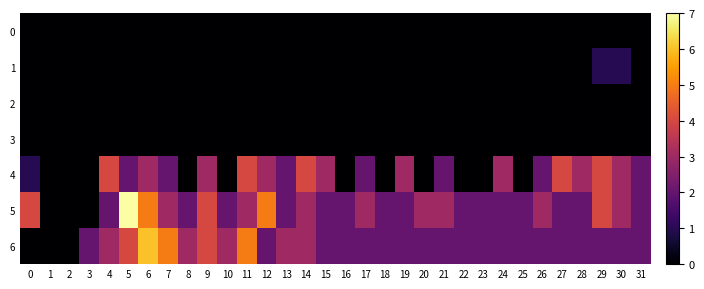

At which category does the chart reach its peak across all series?

5